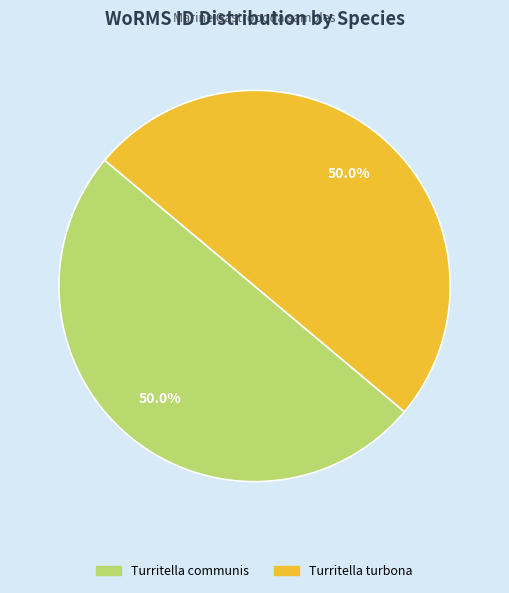

What is the ratio of the value at Turritella communis to the value at Turritella turbona?

1.0